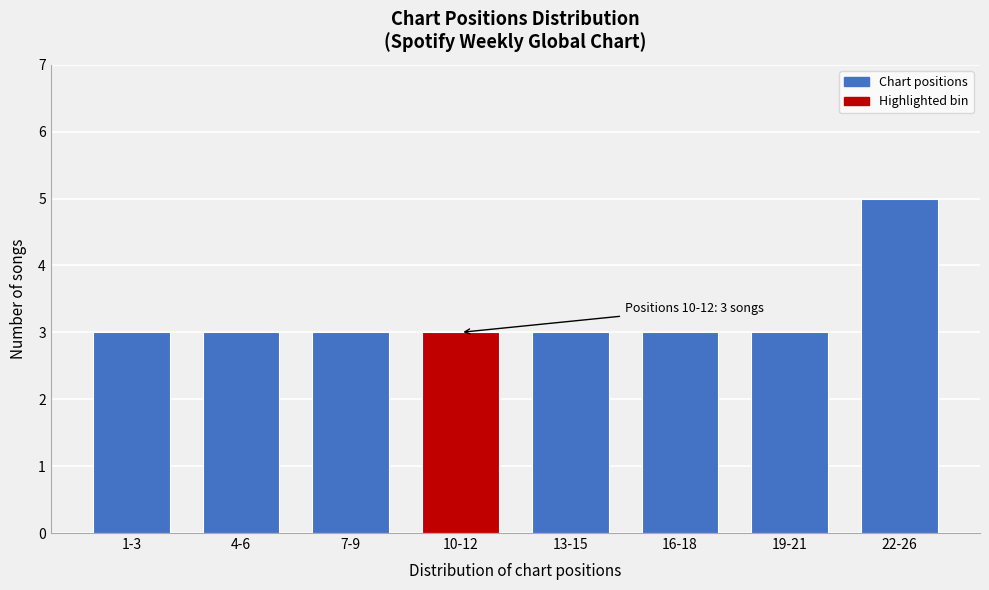

Reading left to right, what are all the values shown in this chart?

1-3=3	4-6=3	7-9=3	10-12=3	13-15=3	16-18=3	19-21=3	22-26=5